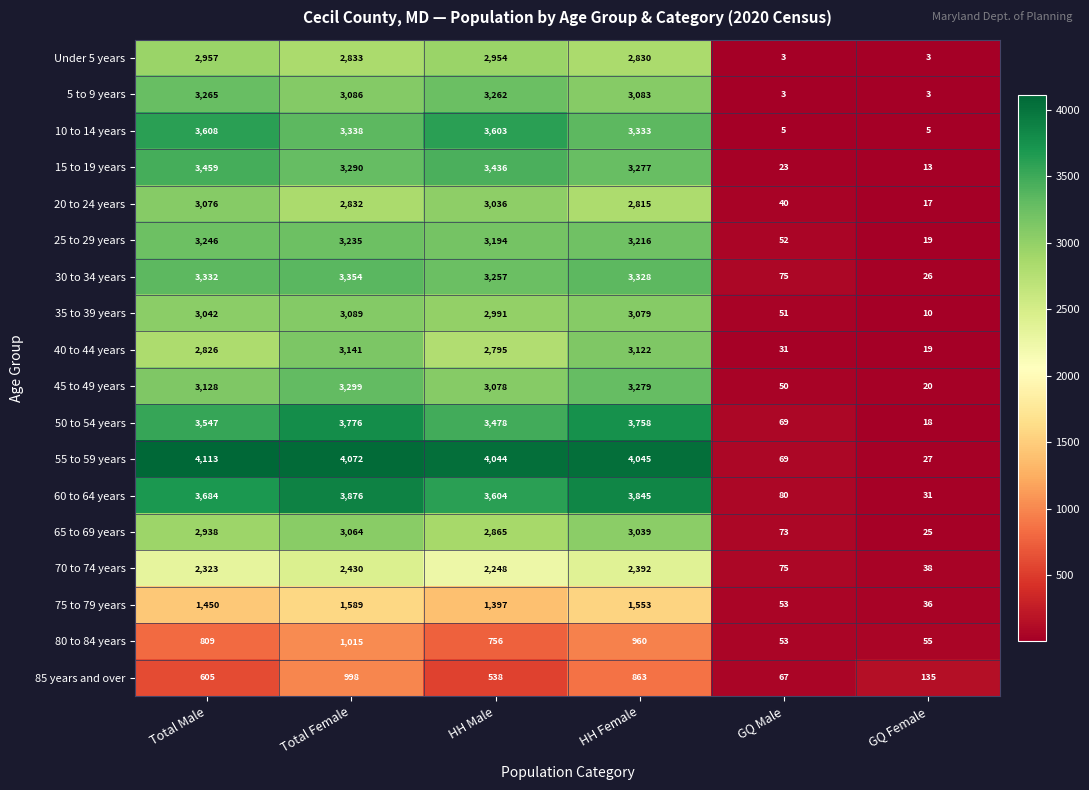

Where is 20 to 24 years nearest to the value 1546?

HH Female